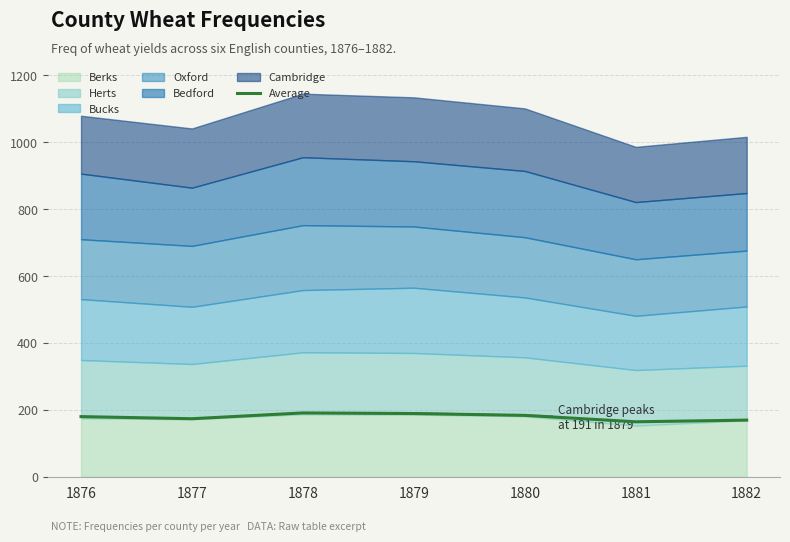

The chart shows a value of 82.5 at 1881. True or false?

False